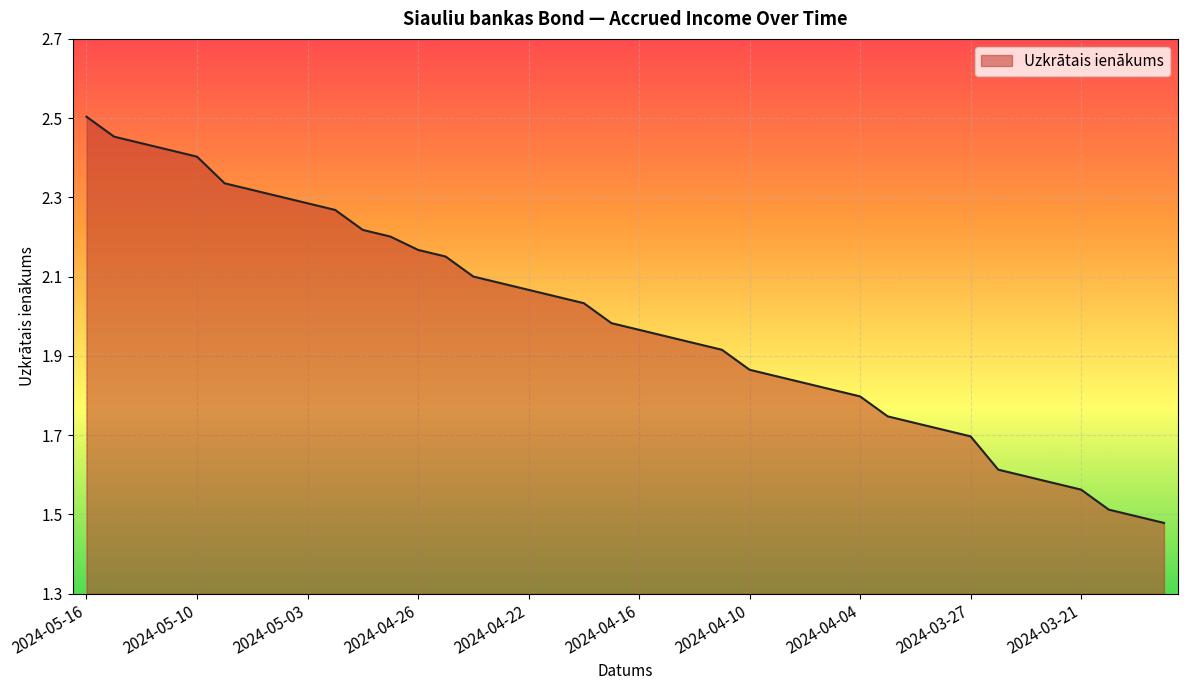

What is the difference between the maximum and minimum values?

1.0